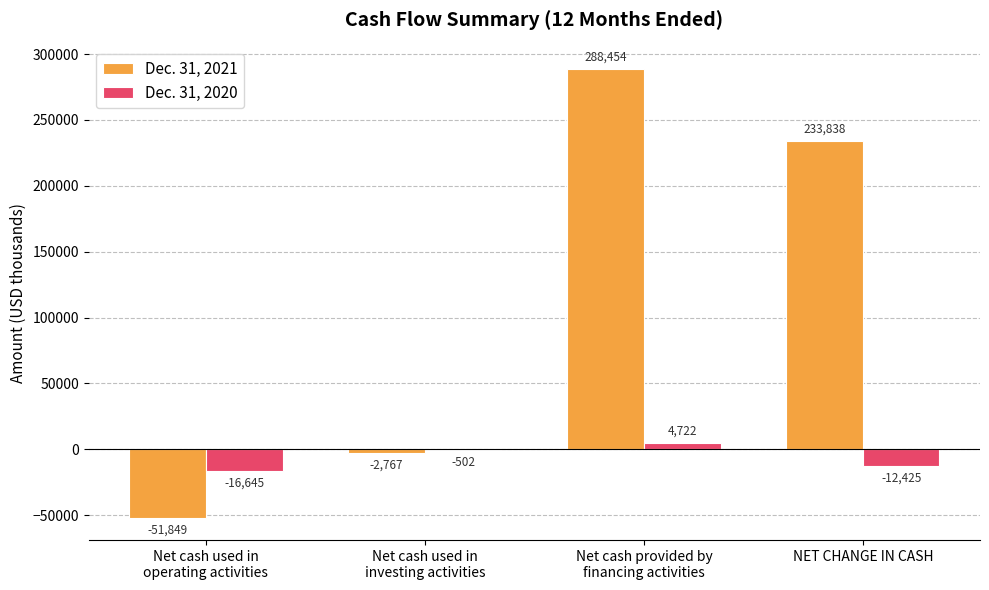

What is the maximum value shown in the chart?

288454